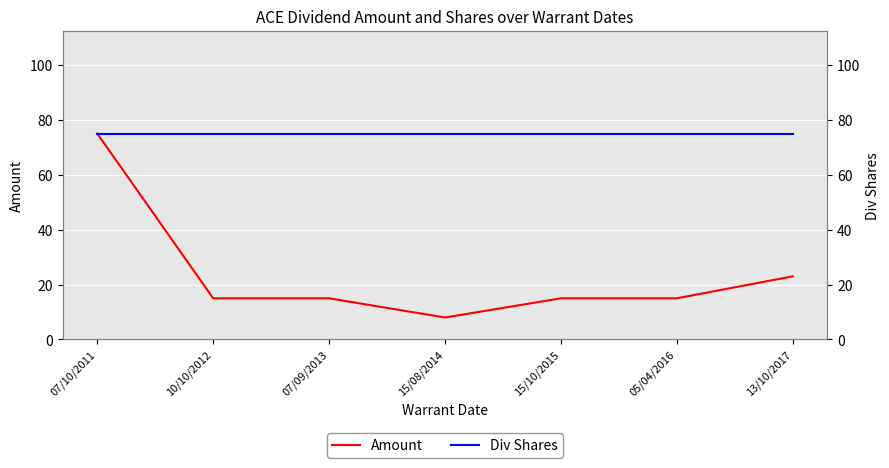

What value does the Amount series have at 15/08/2014, to the nearest 10?

10